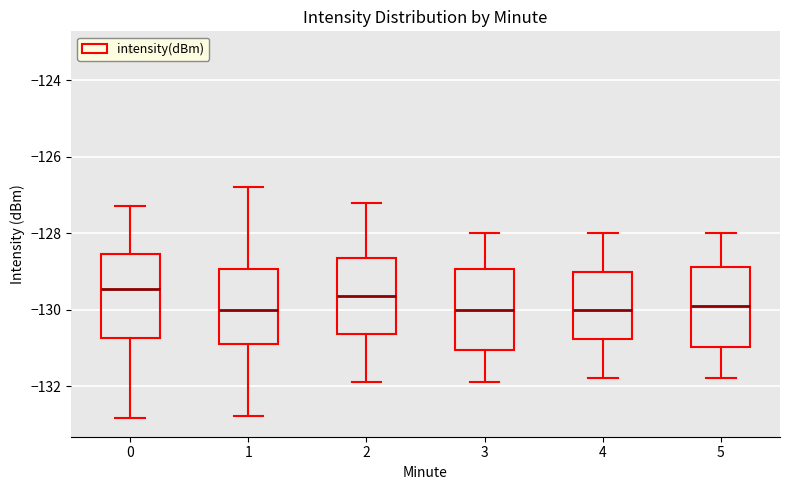

Reading left to right, read every box against the y-axis: the position of its median line, the range the box covers, and the ends of its whiskers. The values are not printed on the chart, so give them approximately, as read against the axis.

0: median -129.4, box -130.8 to -128.6, whiskers -132.8 to -127.2
1: median -130.0, box -130.8 to -129.0, whiskers -132.8 to -126.8
2: median -129.6, box -130.6 to -128.6, whiskers -131.8 to -127.2
3: median -130.0, box -131.0 to -129.0, whiskers -131.8 to -128.0
4: median -130.0, box -130.8 to -129.0, whiskers -131.8 to -128.0
5: median -129.8, box -131.0 to -128.8, whiskers -131.8 to -128.0